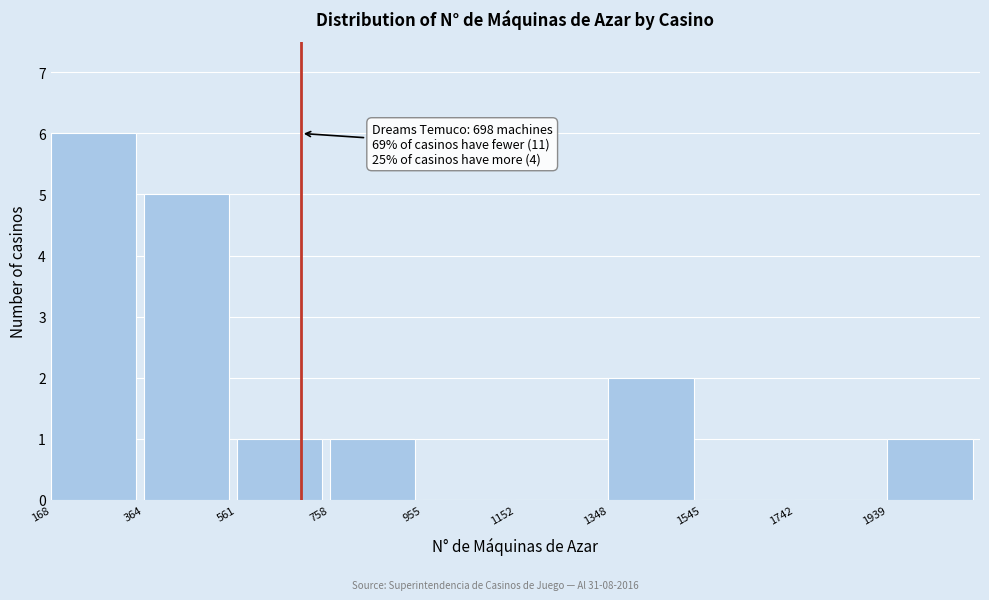

Which range on the x-axis has the tallest bar?

160 to 360